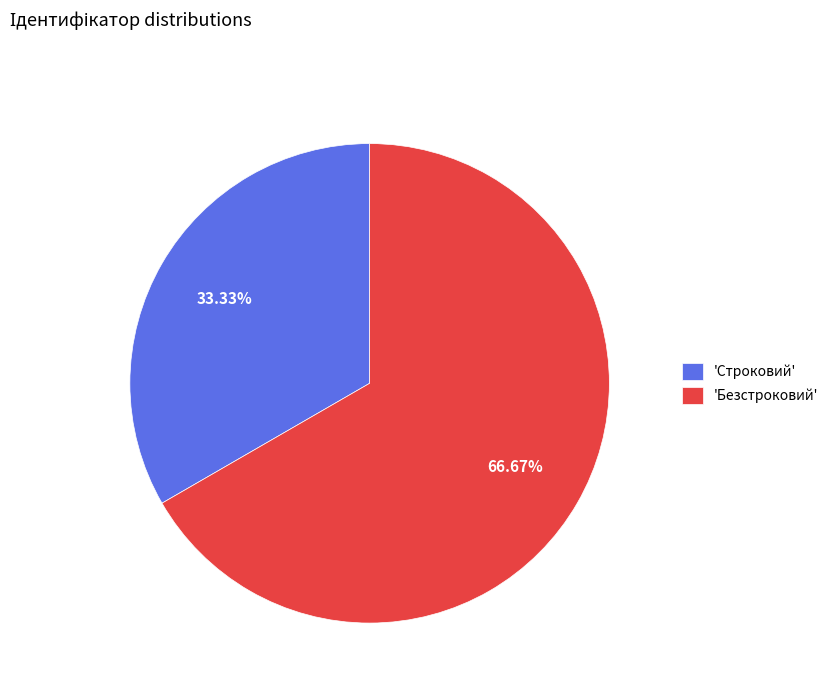

Is the sum of 'Безстроковий' and 'Строковий' greater than half?

Yes